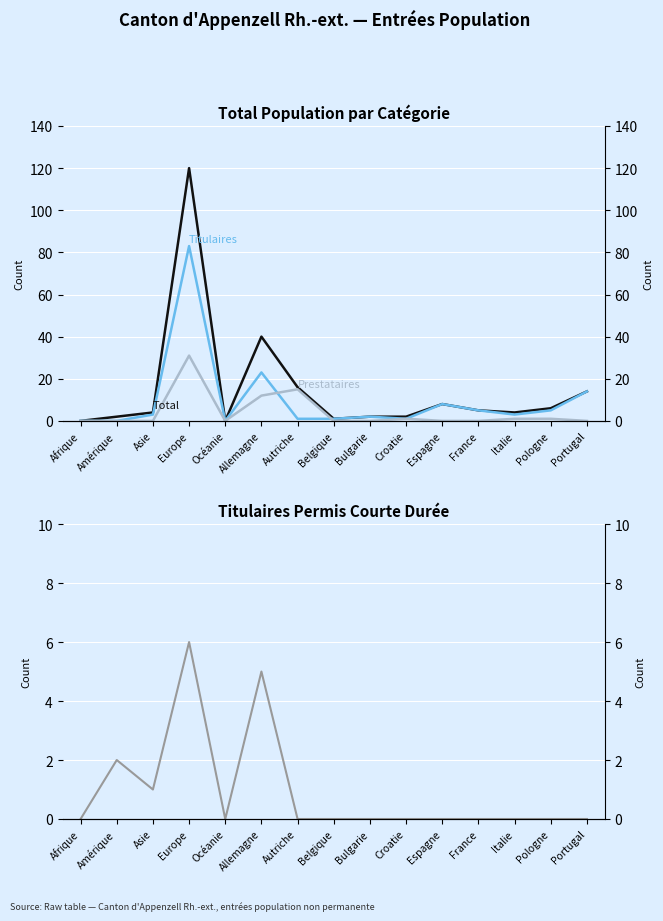

What is the value of the Total (col_3) point at the 9th from the left?

2